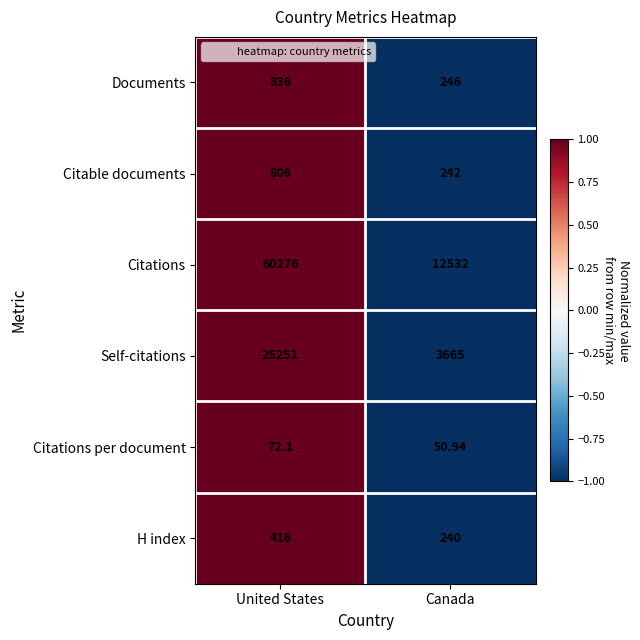

At which category is the sum across all series the highest?

United States